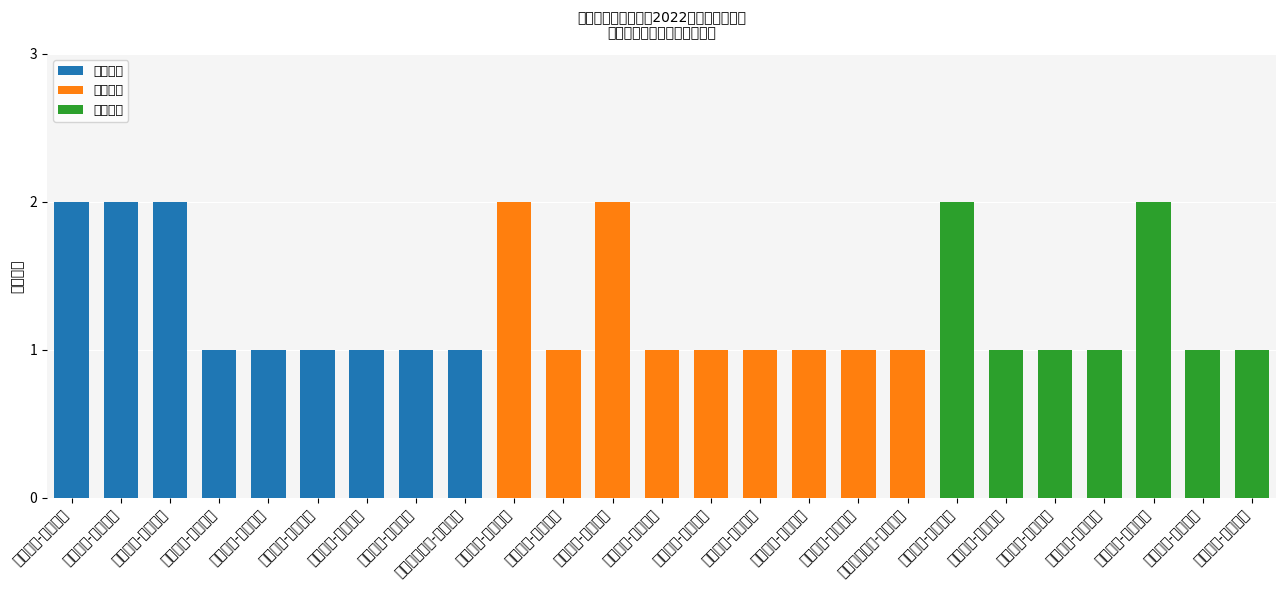

At how many categories does at least one series exceed 1?

7